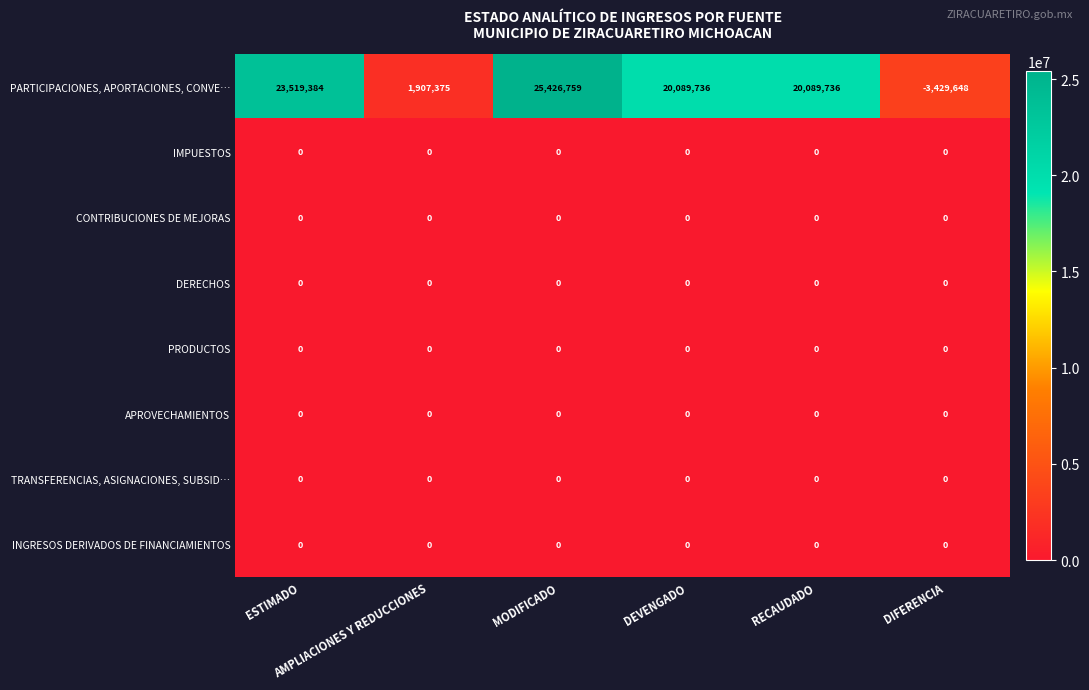

What is the average value of the PARTICIPACIONES, APORTACIONES, CONVE… series?

14600557